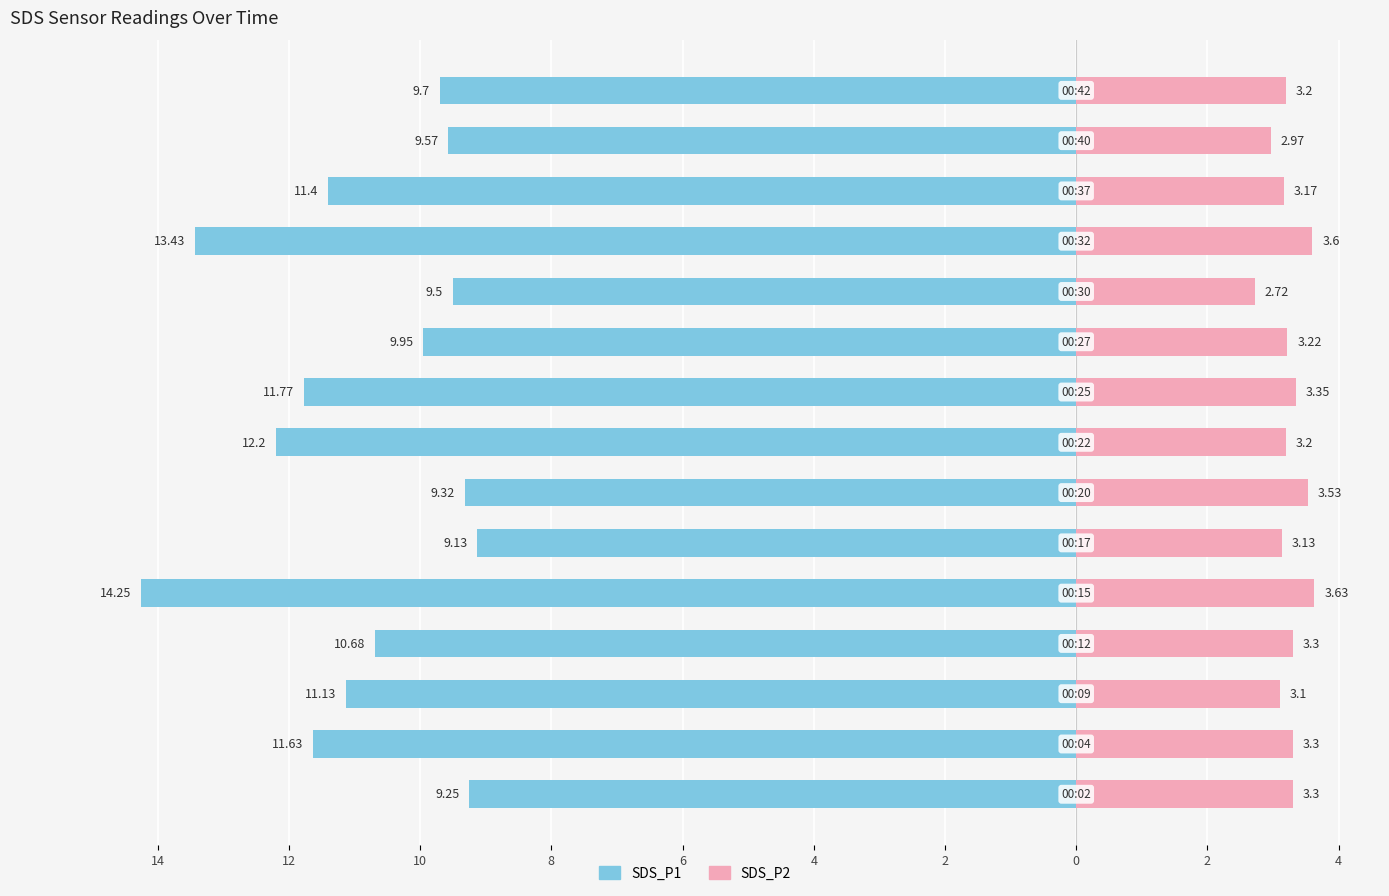

The value of SDS_P1 at 14 is -15.8. True or false?

False